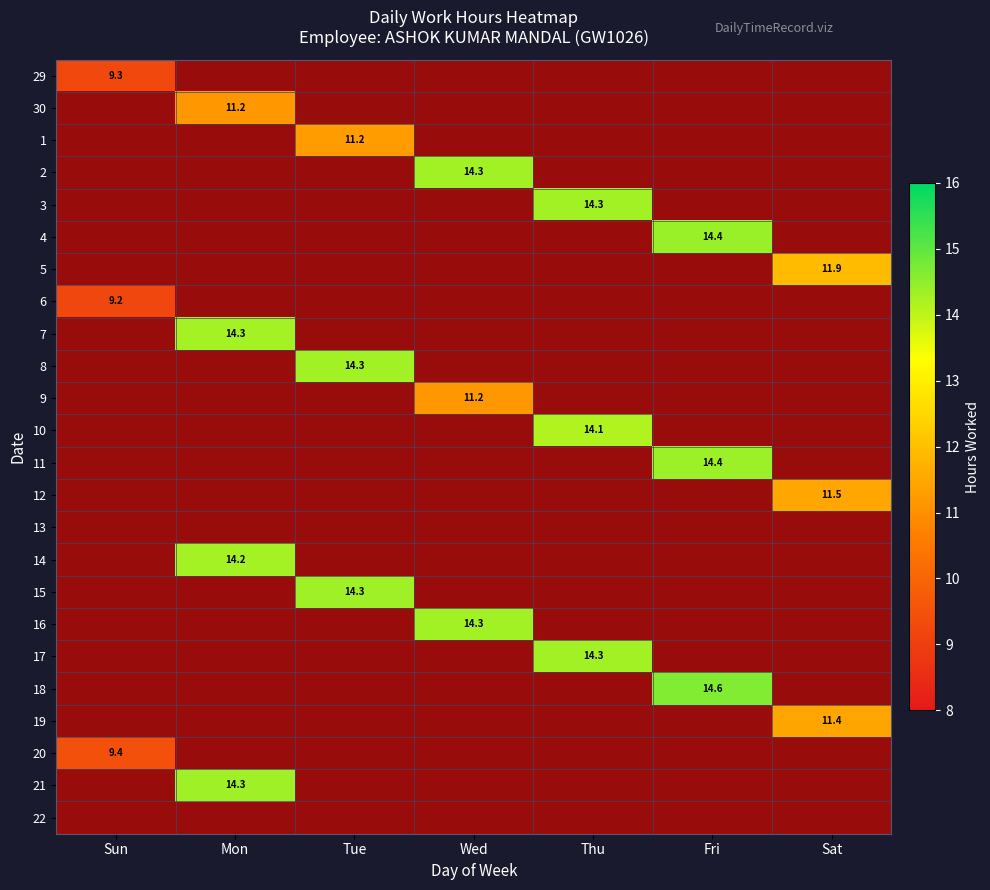

Which category has the lowest value across all series?

Sun